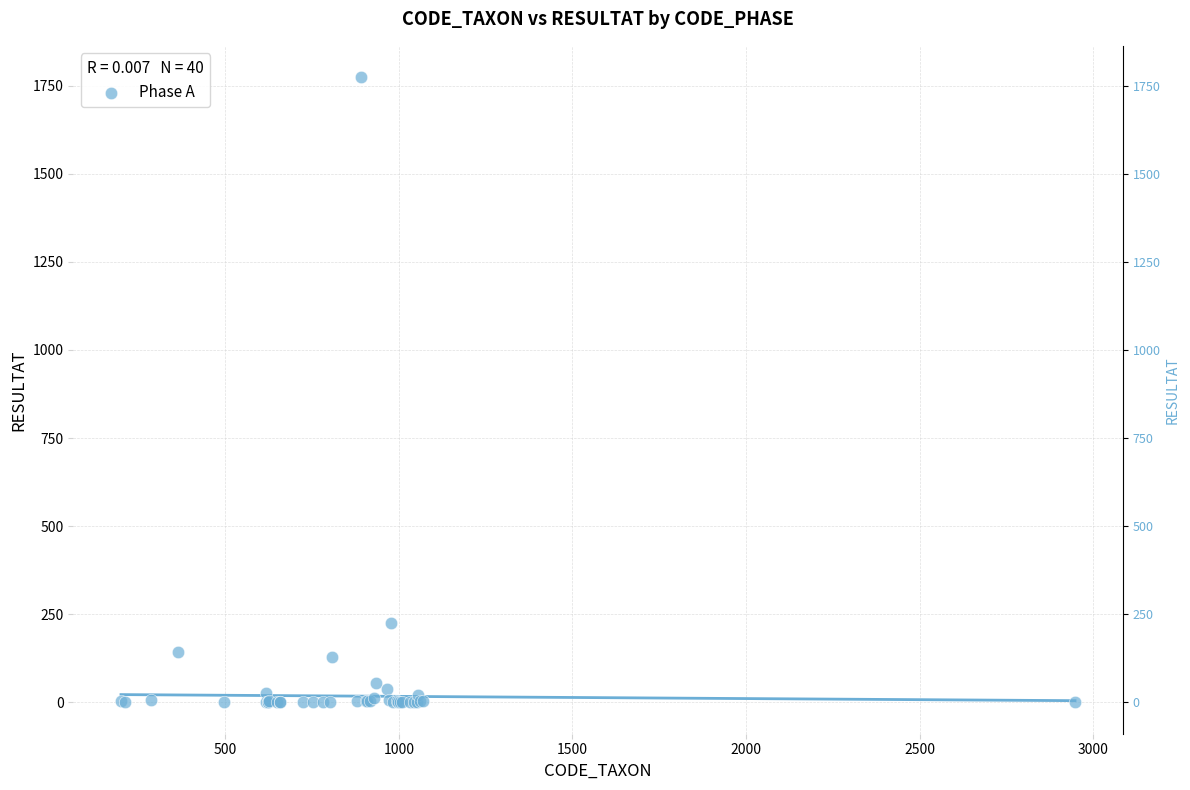

What Y value in the scatter plot is closest to 887?

226